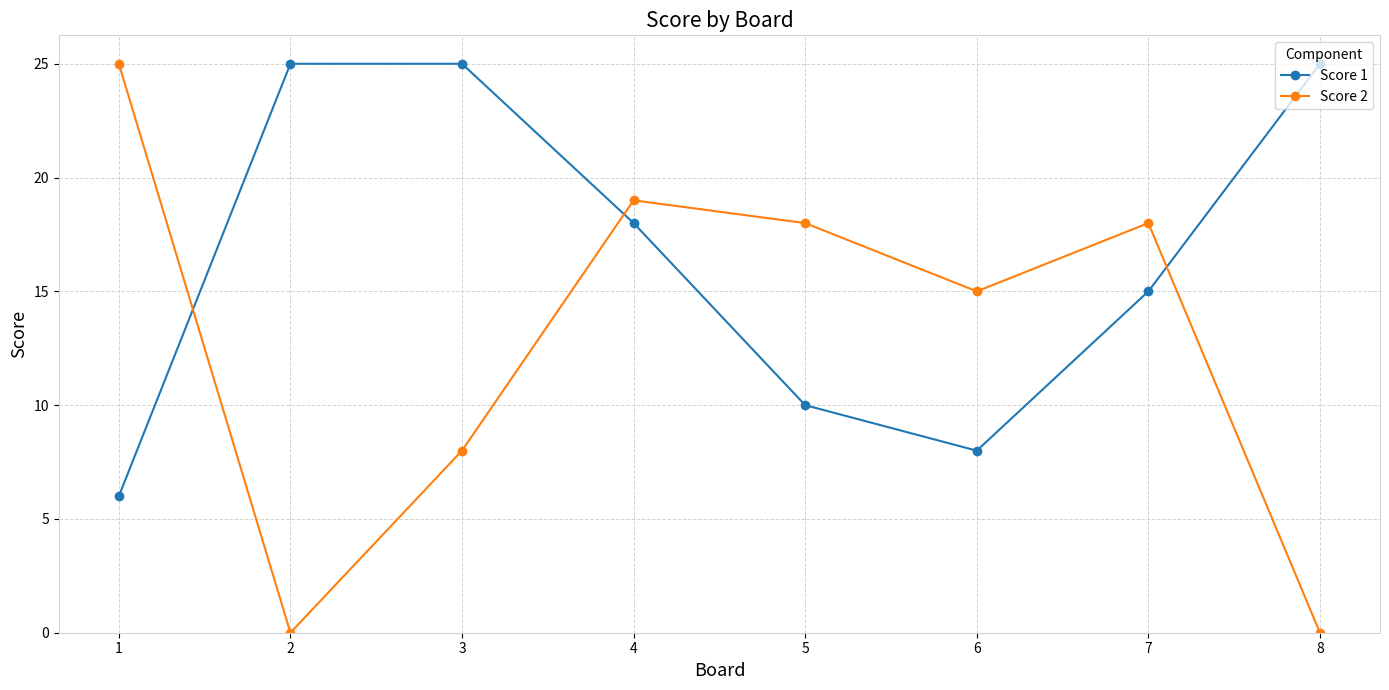

At 7, list the series in order from smallest to largest.

Score 1, Score 2